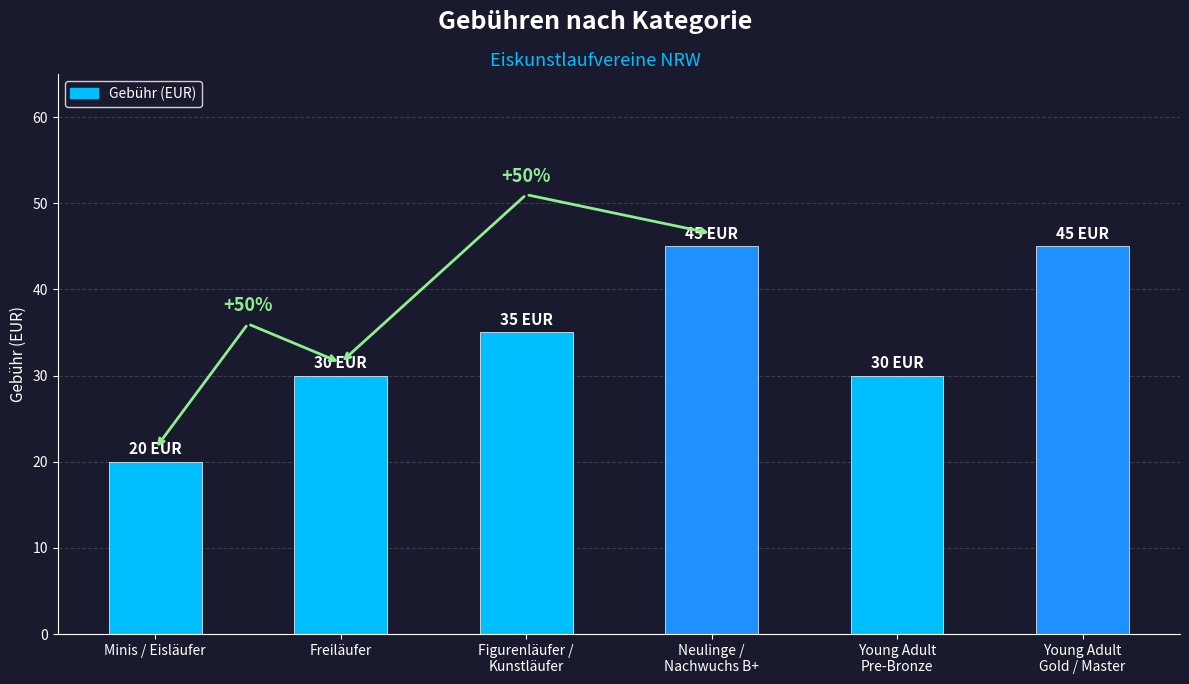

How many categories are shown in the chart?

6